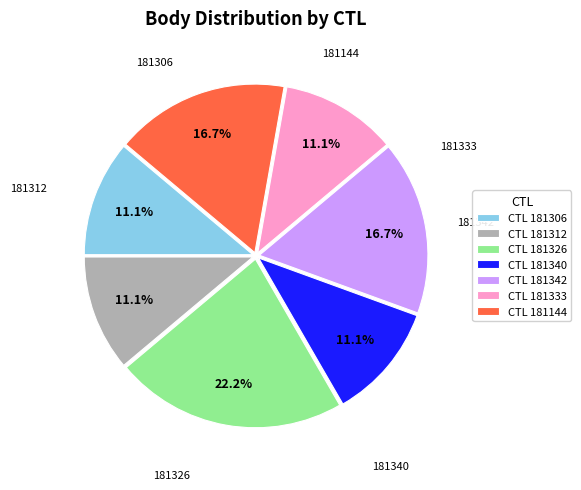

Which slice is the largest?

CTL 181326